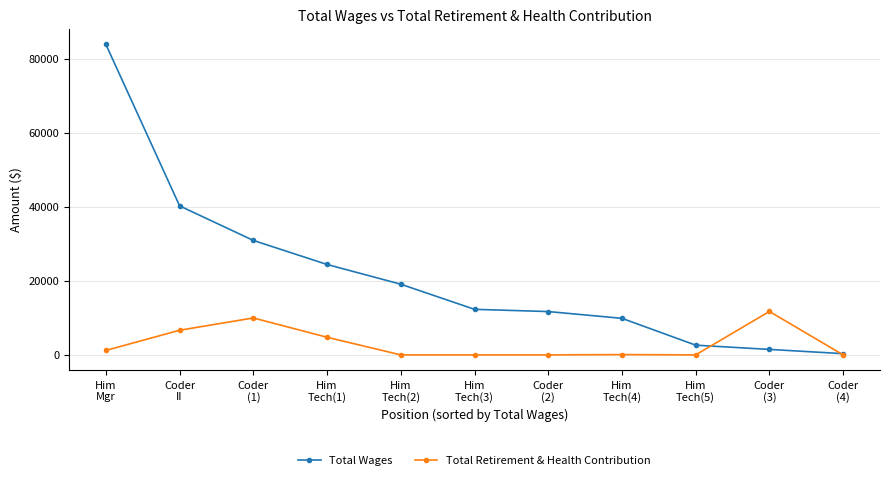

Which label corresponds to the largest value in the chart?

Him
Mgr